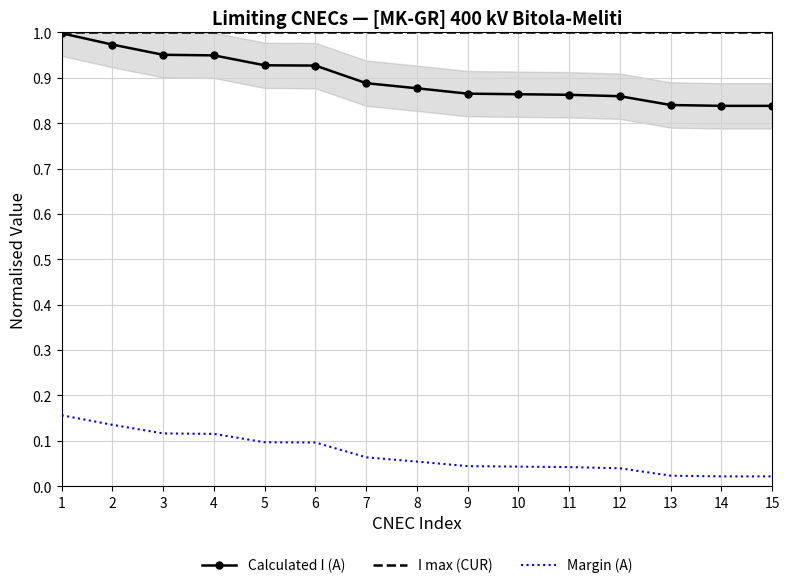

True or false: Margin (A) and Calculated I (A) cross at least once.

False